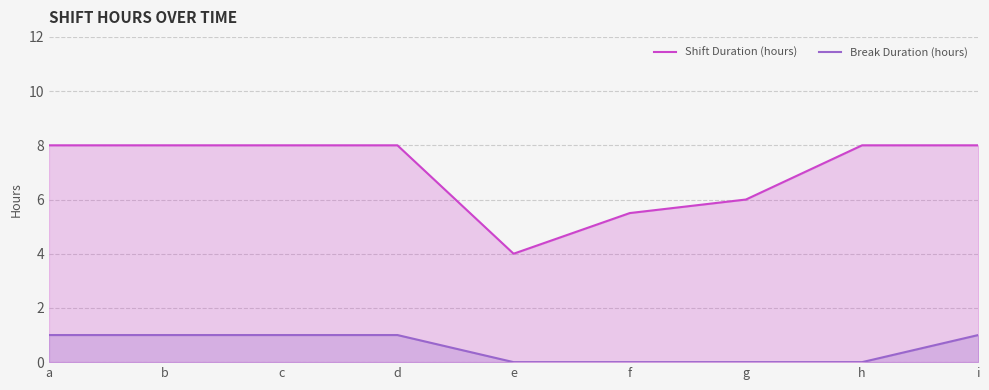

Does the chart display data point markers on the line(s)?

No